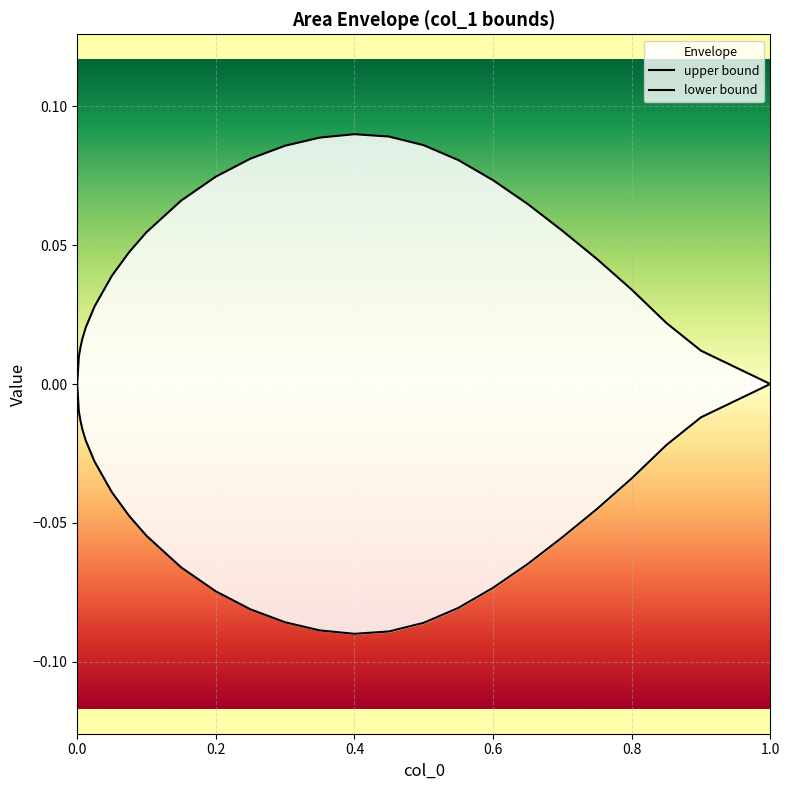

Rank the series by their average value, from lowest to highest.

lower bound, upper bound